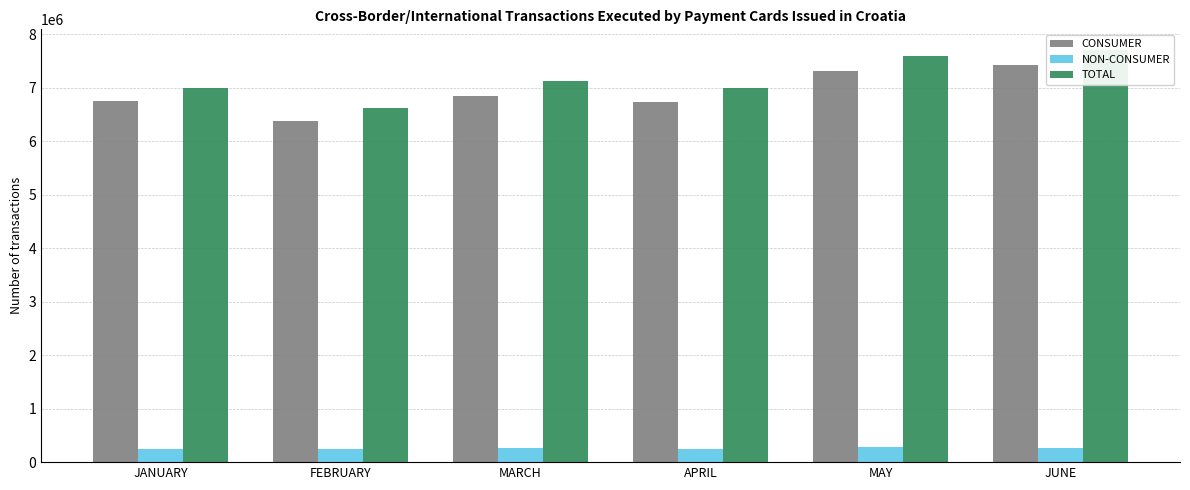

What is the sum of all TOTAL values?

43008241